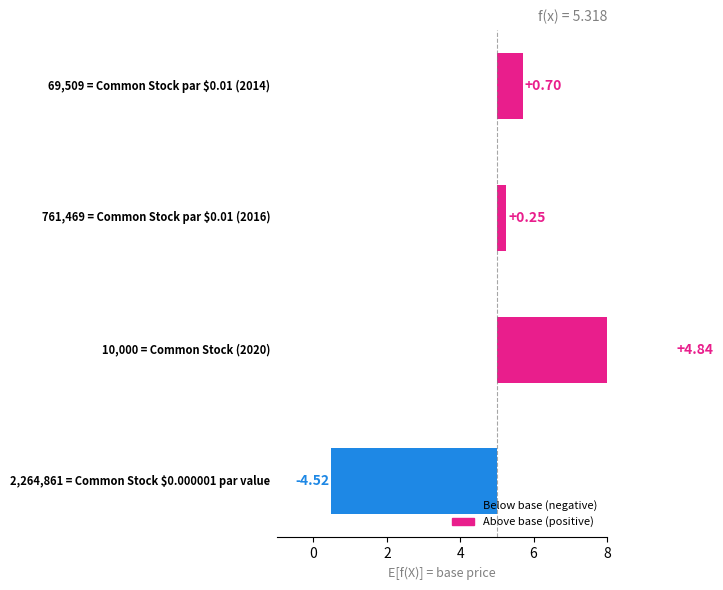

What is the difference between the maximum and minimum values?

9.4